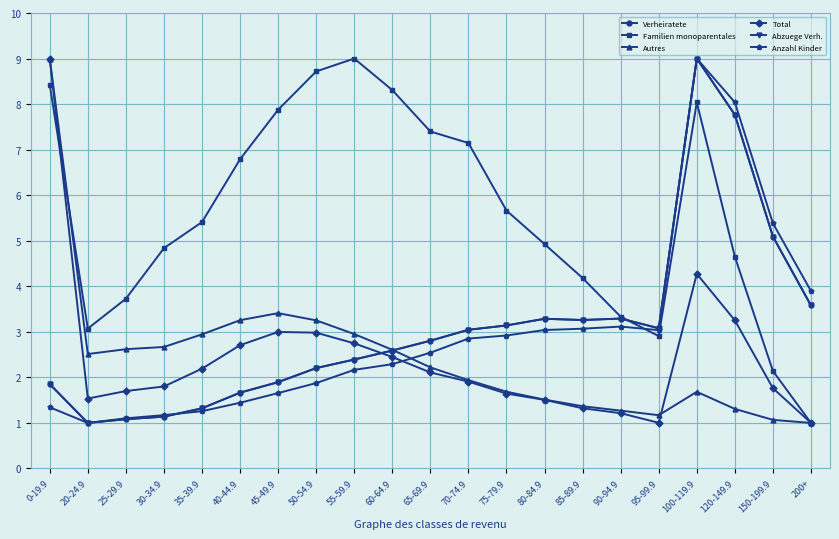

What is the value of the Familien monoparentales point at the 5th from the left?

5.4